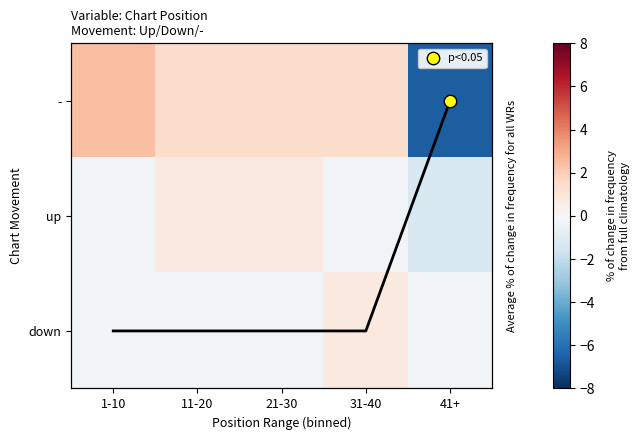

At which label is down closest to 0?

1-10